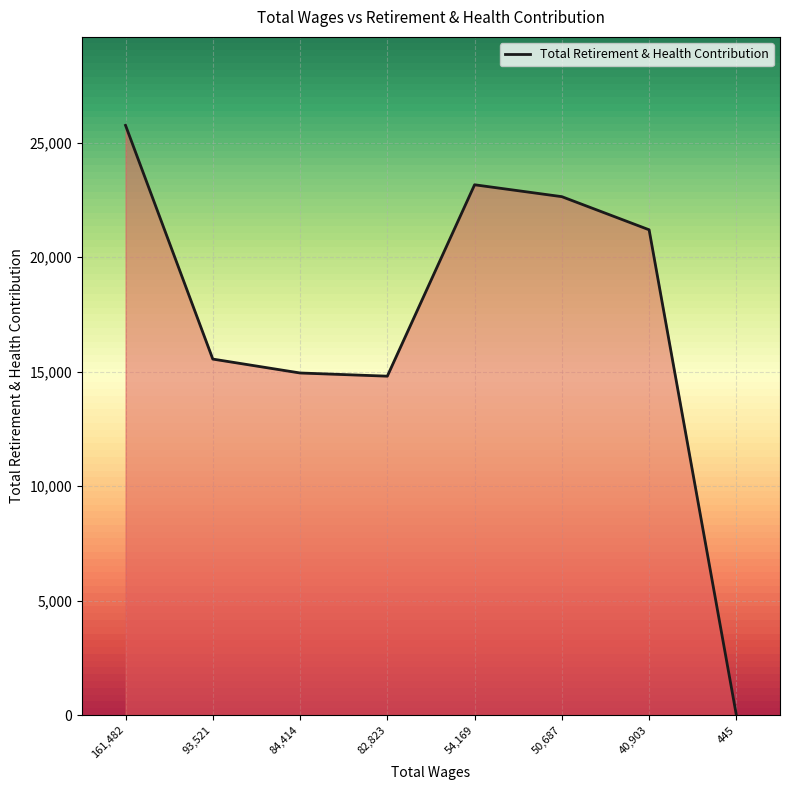

What is the greatest value displayed?

25750